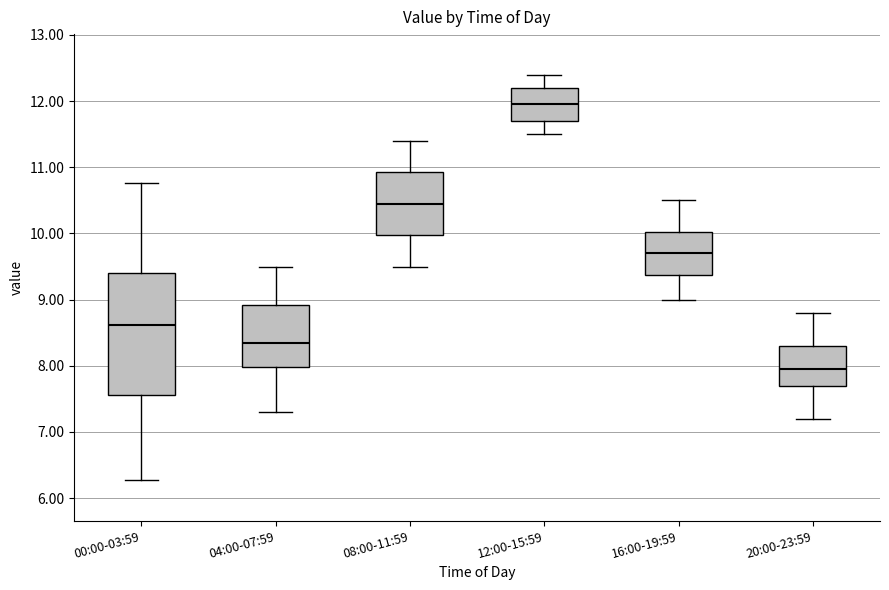

Comparing the boxes themselves (not the whiskers), which one is the tallest?

00:00-03:59